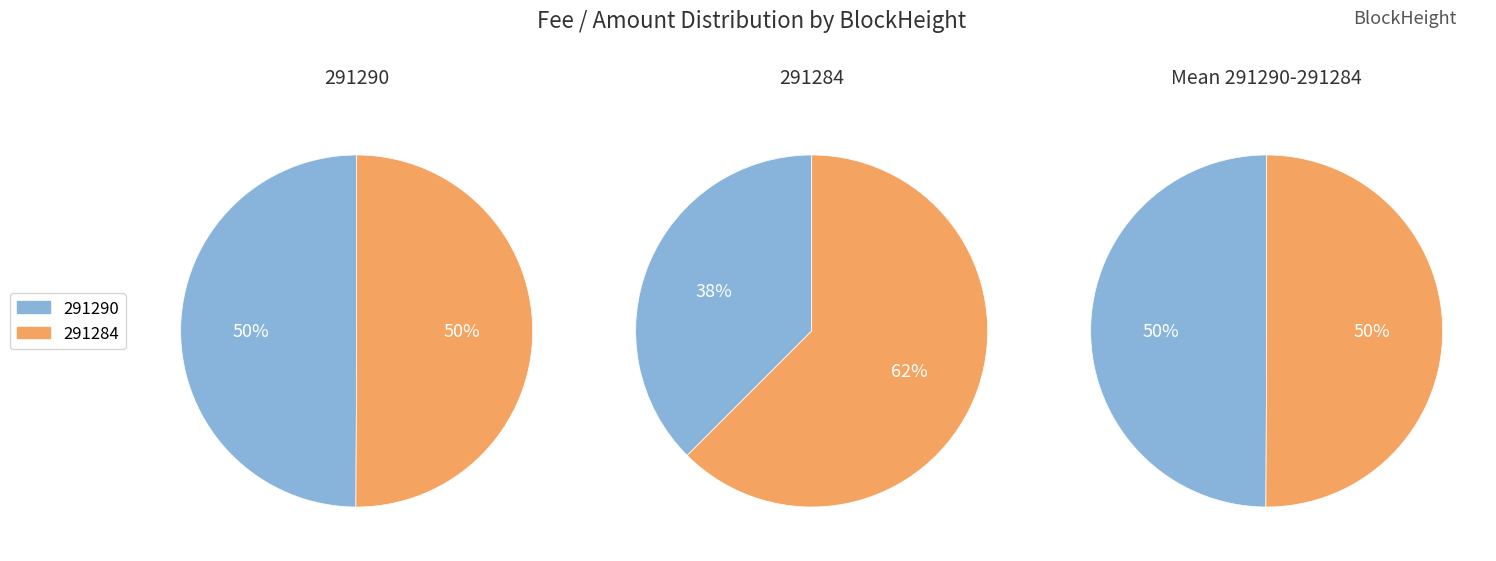

How many slices are in this pie chart?

2